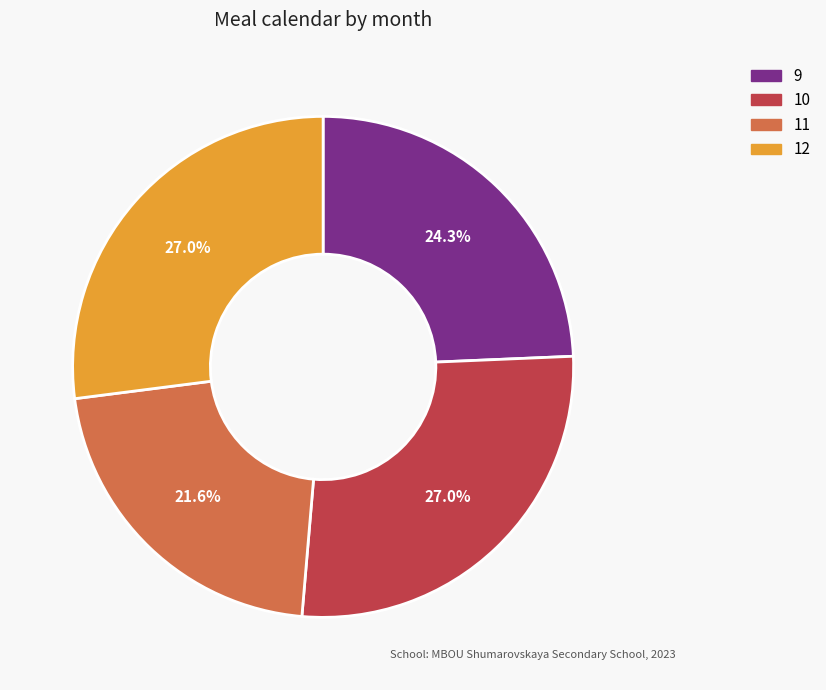

What percentage is the 12 slice, to the nearest percent?

27%